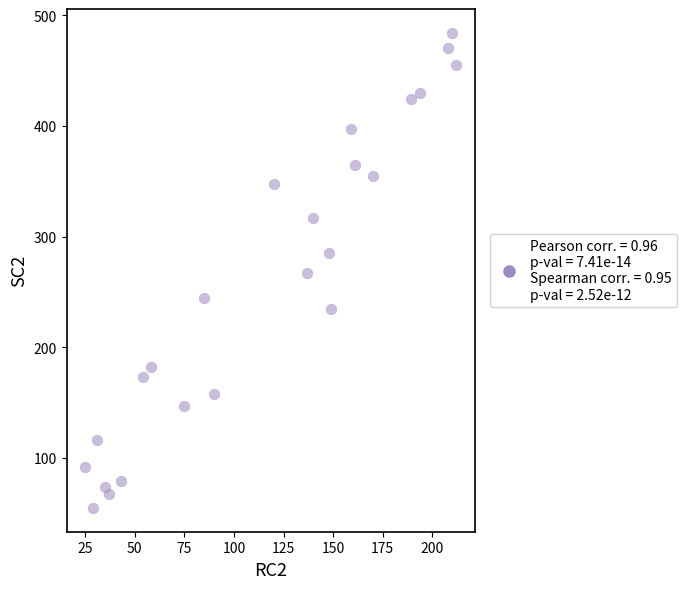

What is the range of Y values (max minus min)?

429